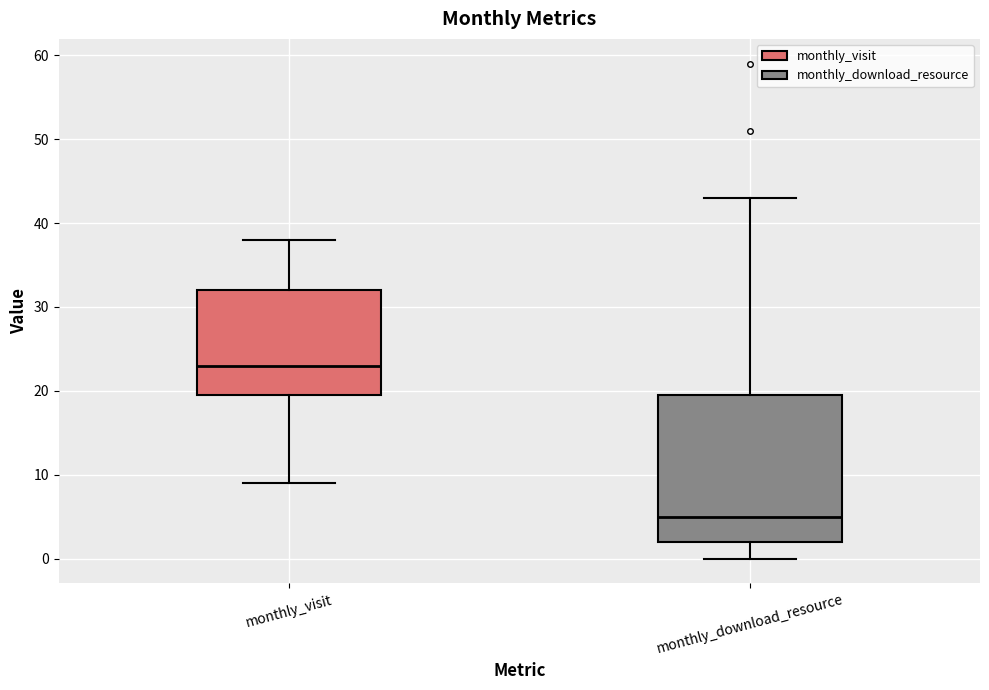

Reading left to right, transcribe this box plot: for each box, give where its median line is, the range the box spans, and where its two whiskers end, as read against the y-axis. The values are not printed on the chart, so give them approximately, as read against the axis.

monthly_visit: median 23, box 20 to 32, whiskers 9 to 38
monthly_download_resource: median 5, box 2 to 20, whiskers 0 to 43